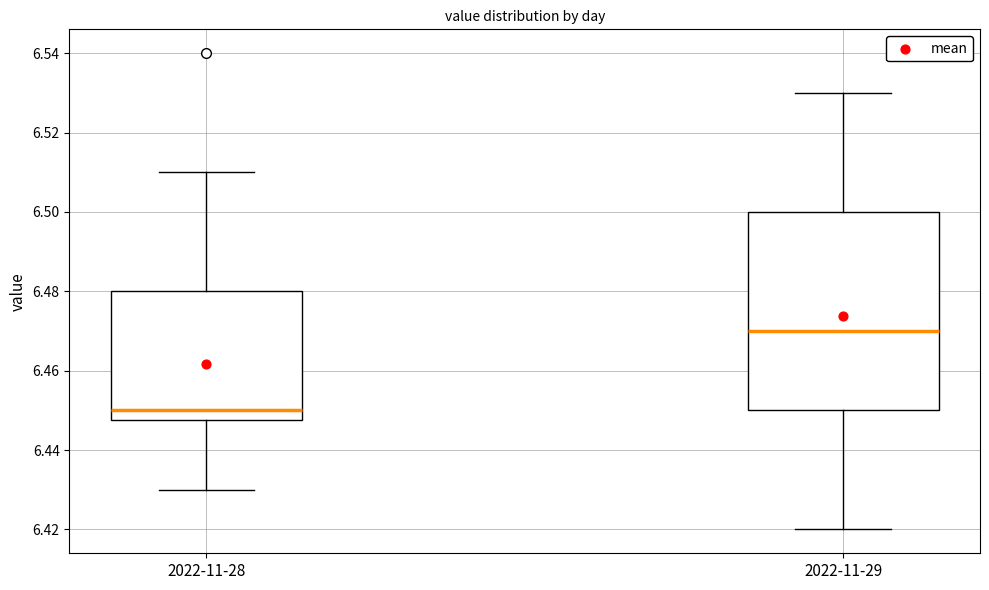

Which box has the lowest median line?

2022-11-28